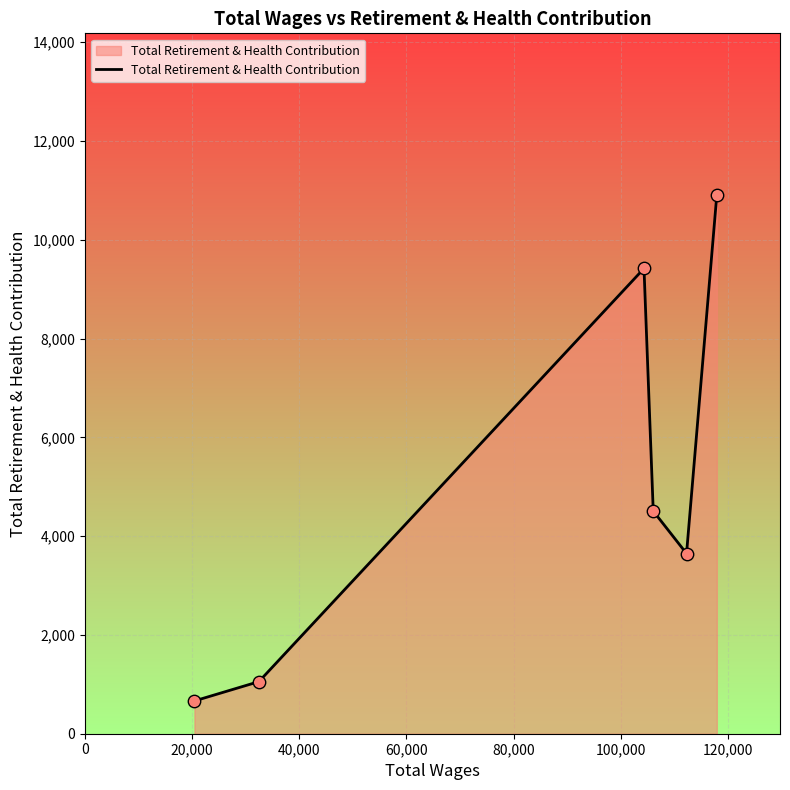

What is the greatest value displayed?

10908